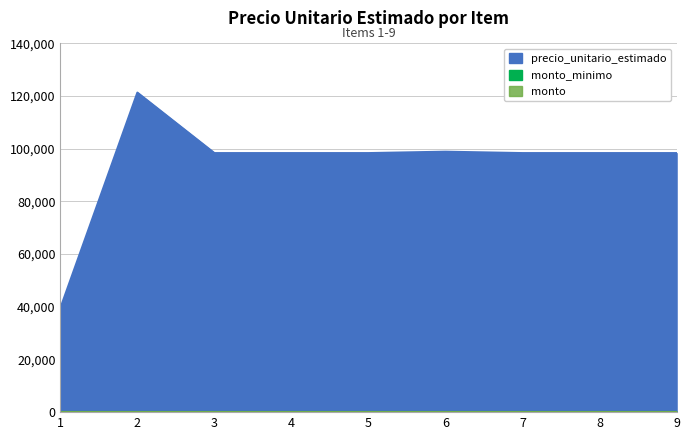

What is the difference between the second highest and minimum values in the precio_unitario_estimado series?

59452